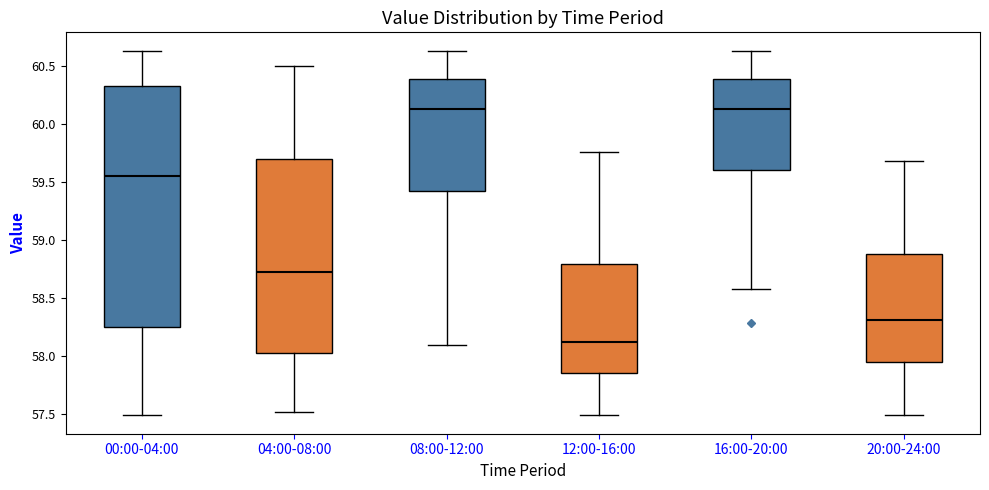

Reading left to right, read every box against the y-axis: the position of its median line, the range the box covers, and the ends of its whiskers. The values are not printed on the chart, so give them approximately, as read against the axis.

00:00-04:00: median 59.55, box 58.25 to 60.35, whiskers 57.50 to 60.65
04:00-08:00: median 58.75, box 58.05 to 59.70, whiskers 57.50 to 60.50
08:00-12:00: median 60.15, box 59.40 to 60.40, whiskers 58.10 to 60.65
12:00-16:00: median 58.10, box 57.85 to 58.80, whiskers 57.50 to 59.75
16:00-20:00: median 60.15, box 59.60 to 60.40, whiskers 58.60 to 60.65
20:00-24:00: median 58.30, box 57.95 to 58.90, whiskers 57.50 to 59.70